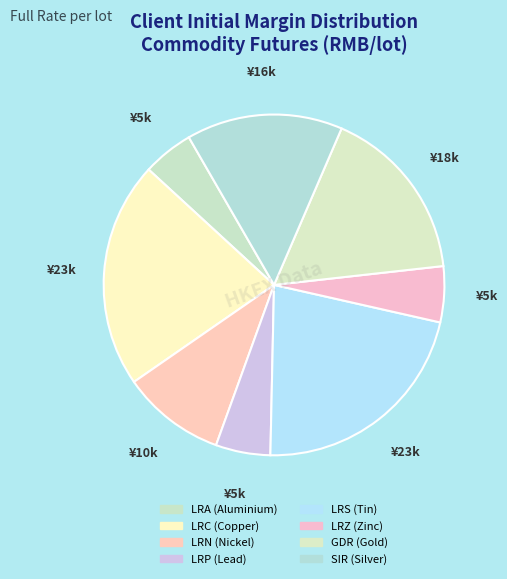

How many slices are in this pie chart?

8